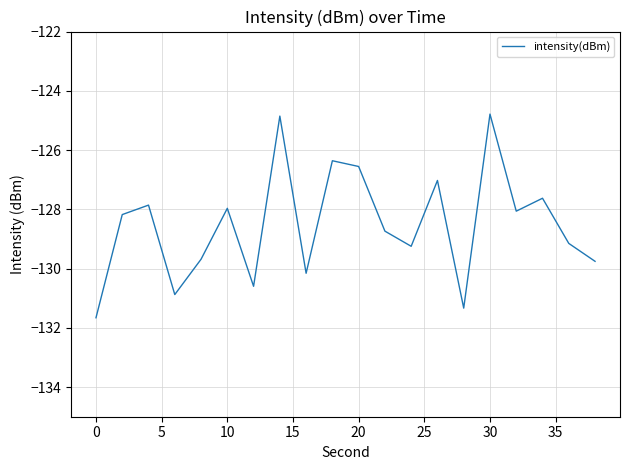

What is the minimum value shown in the chart?

-131.7